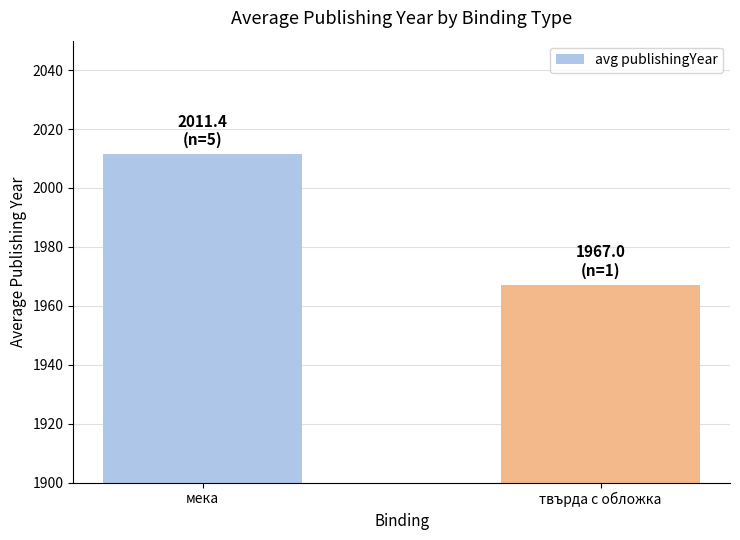

Reading left to right, transcribe all the data shown in this chart.

2011.4	1967.0